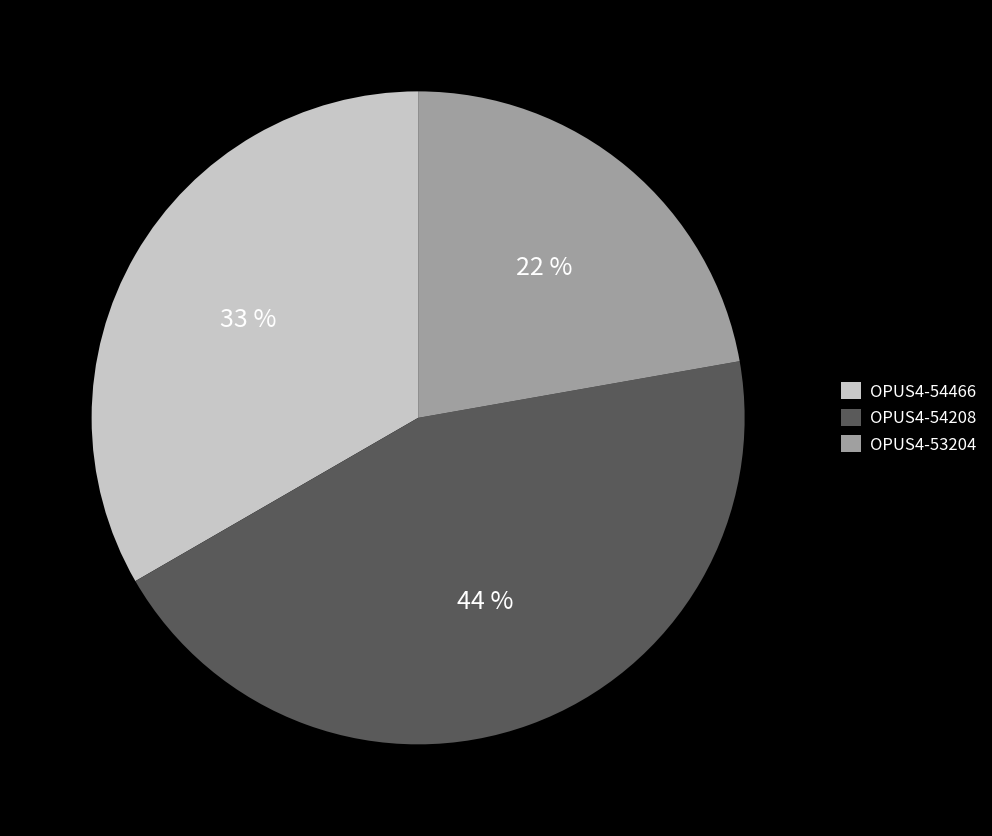

Which slice is the largest?

OPUS4-54208